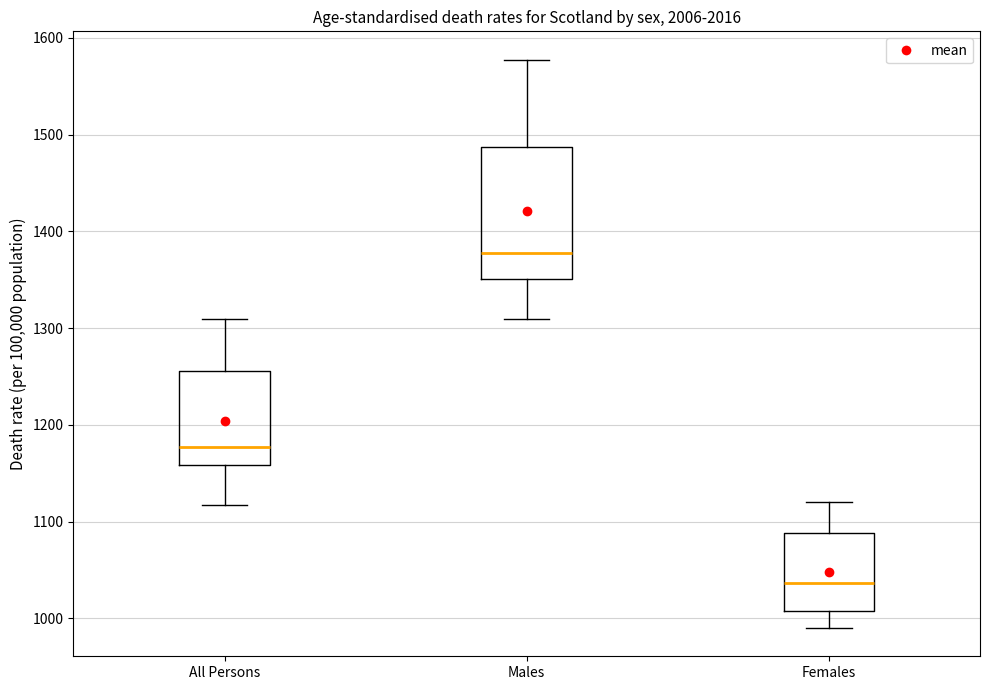

Which box has the highest median line?

Males